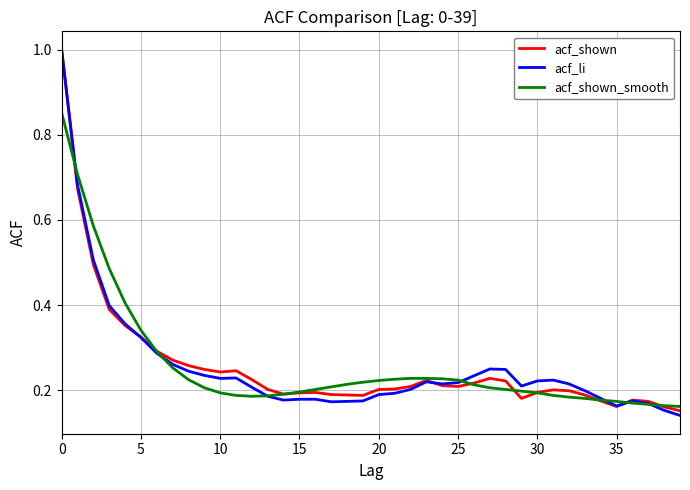

Is this an area chart (filled region under the line)?

No